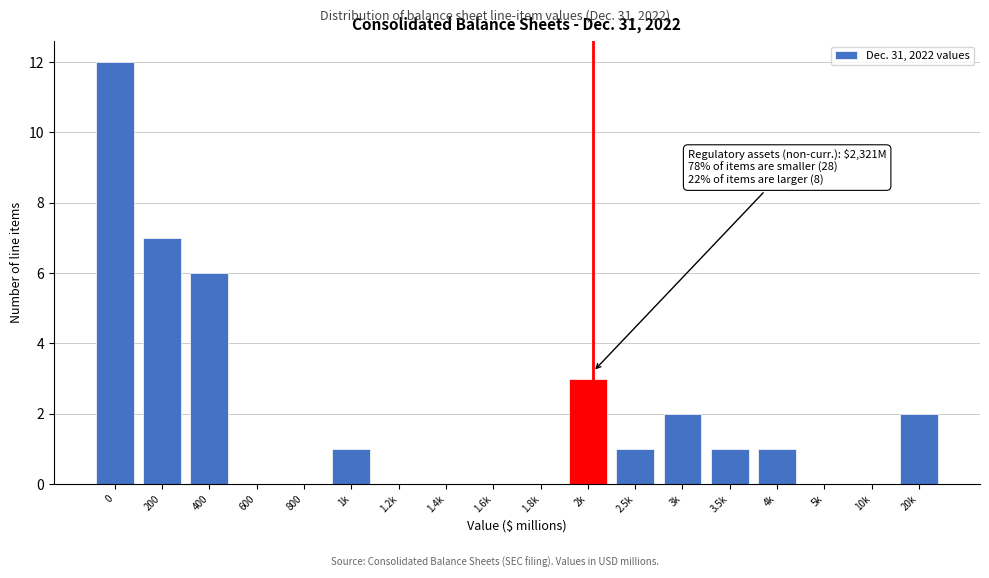

Reading left to right, what are all the values shown in this chart?

0=12	200=7	400=6	600=0	800=0	1k=1	1.2k=0	1.4k=0	1.6k=0	1.8k=0	2k=3	2.5k=1	3k=2	3.5k=1	4k=1	5k=0	10k=0	20k=2